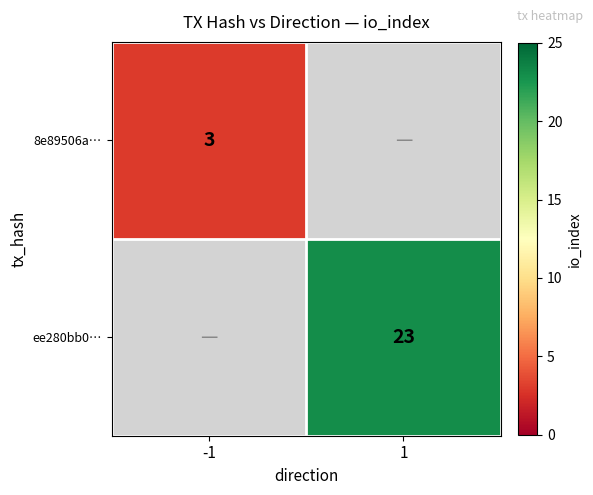

The value of ee280bb0… at 1 is 23. True or false?

True